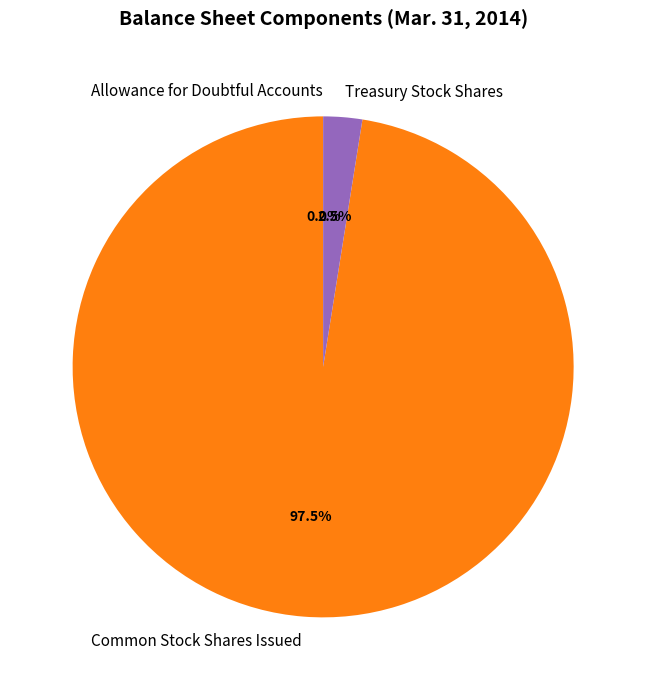

Do Common Stock Shares Issued and Treasury Stock Shares together represent more than half of the pie?

Yes